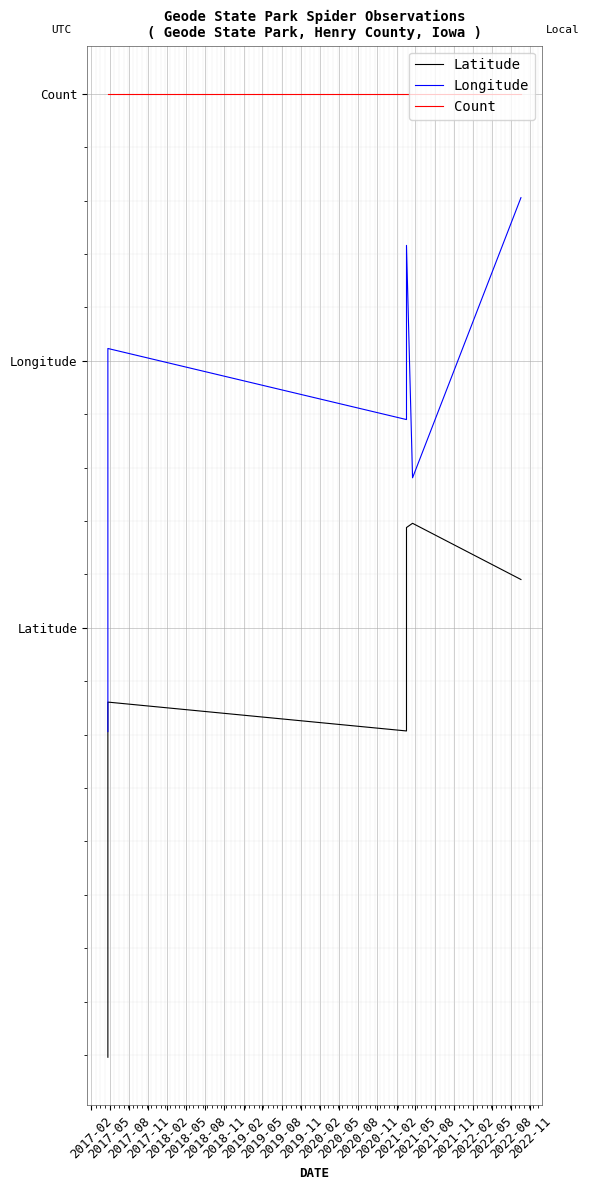

How many lines are shown in the chart?

3